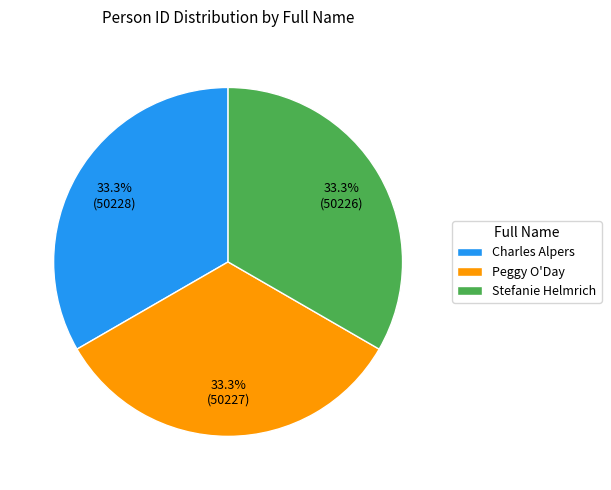

What percentage is the Peggy O'Day slice, to the nearest percent?

33%